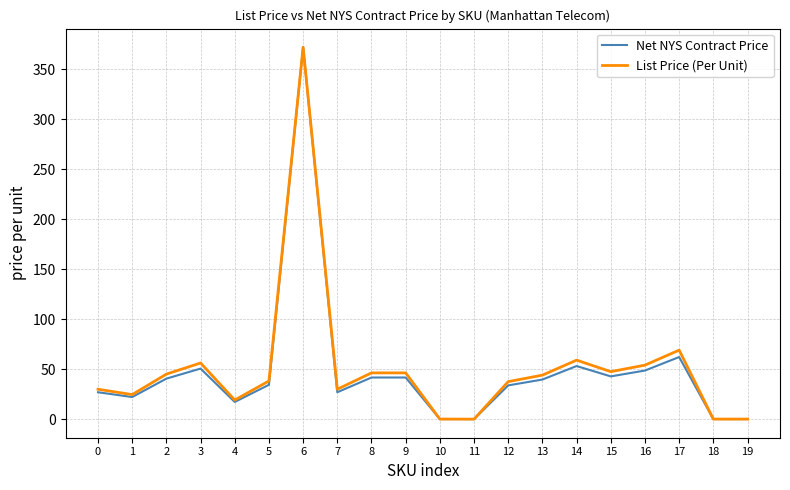

Between 8 and 10, which series saw the biggest shift?

List Price (Per Unit)